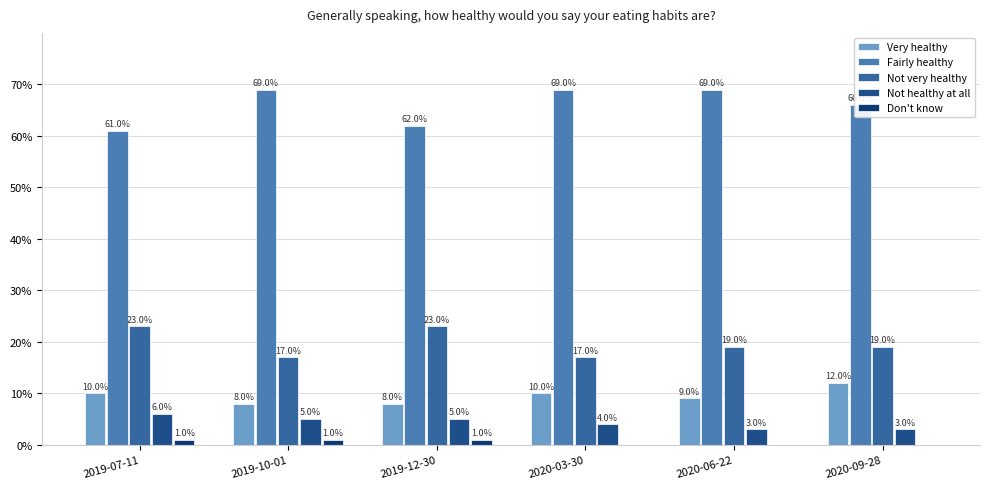

At which category does the chart reach its minimum across all series?

2020-03-30